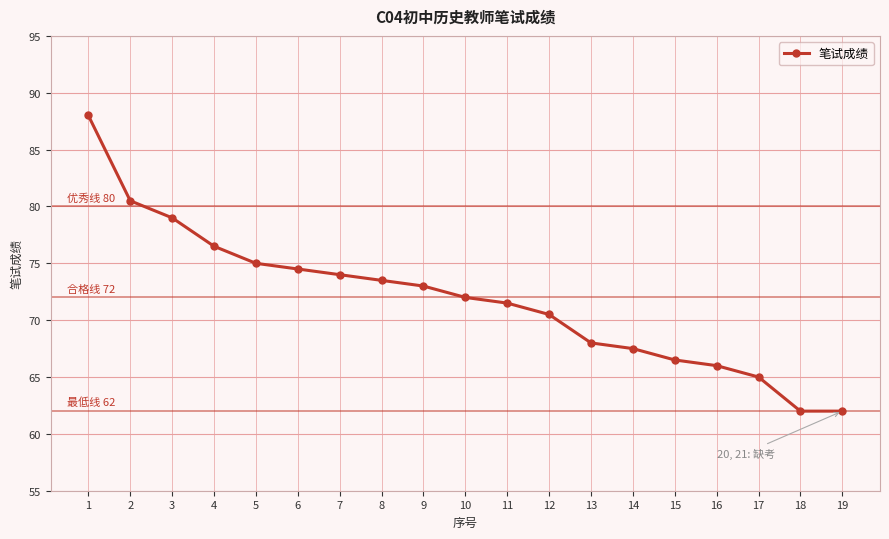

Is it true that the value at 5 is 75.0?

True